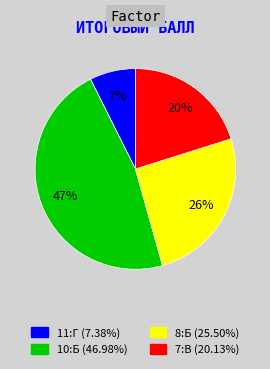

To the nearest percent, what is the average slice percentage?

25%